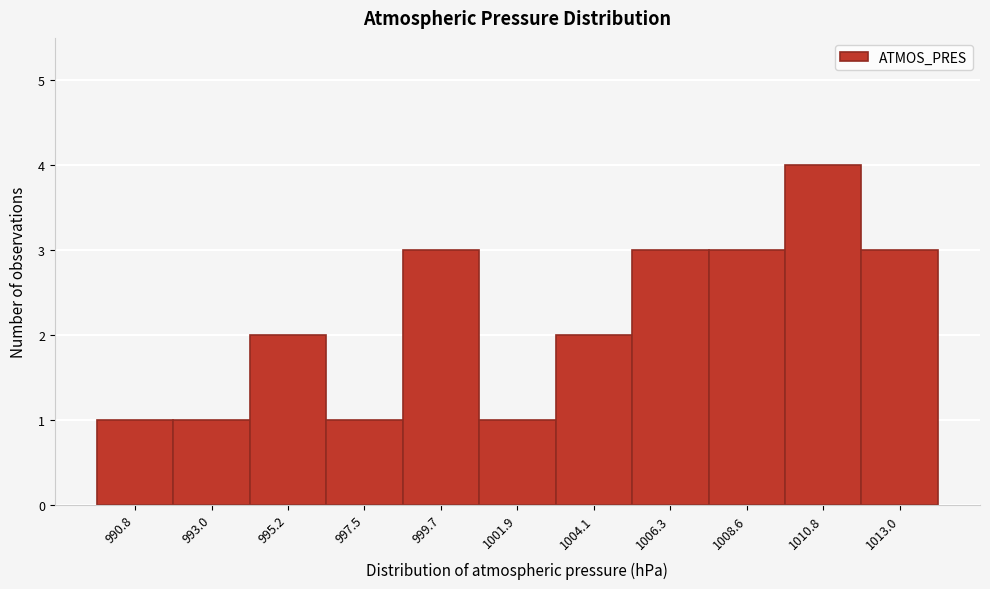

Over which range of the x-axis is the bar tallest?

1009.5 to 1012.0